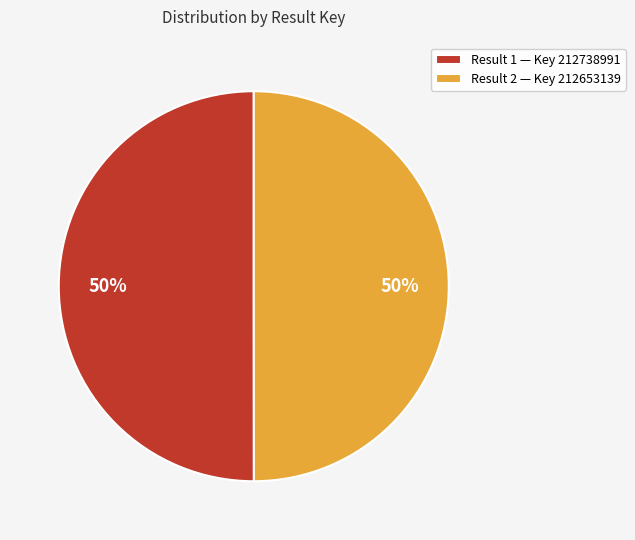

What is the ratio of the value at Result 2 — Key 212653139 to the value at Result 1 — Key 212738991?

1.0